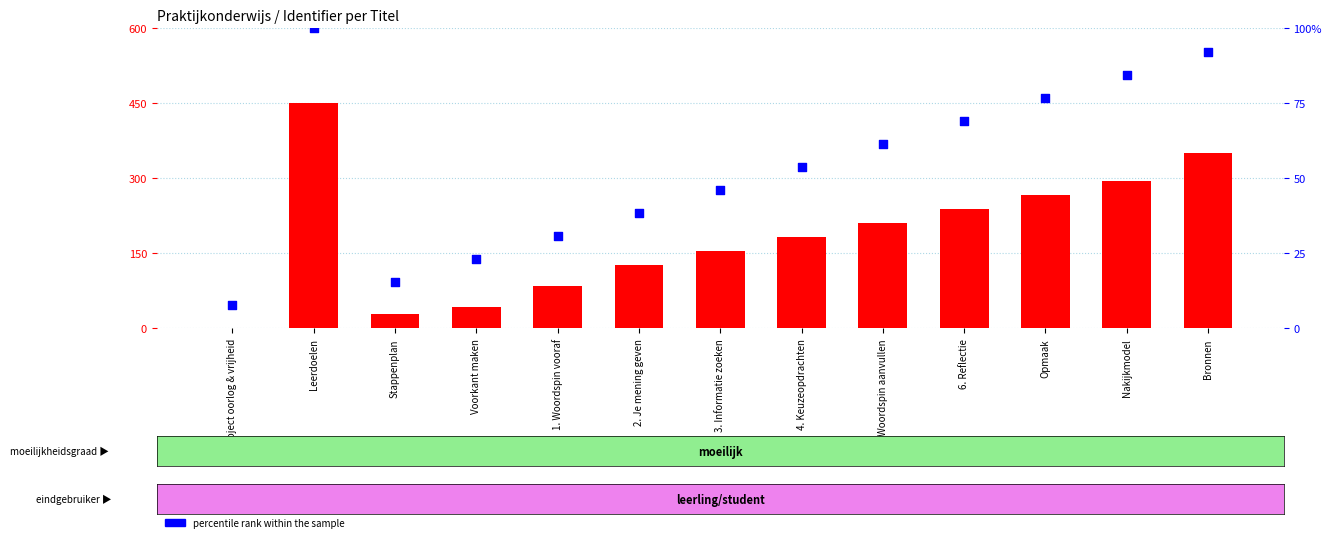

At how many categories does at least one series exceed 316?

2